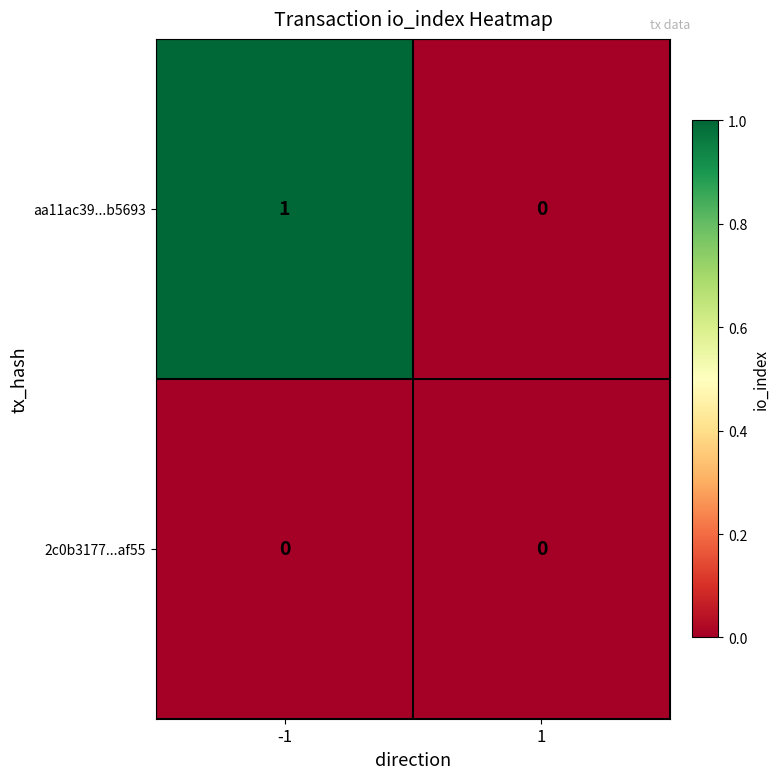

List the series in order of their peak value, lowest first.

2c0b3177...af55, aa11ac39...b5693